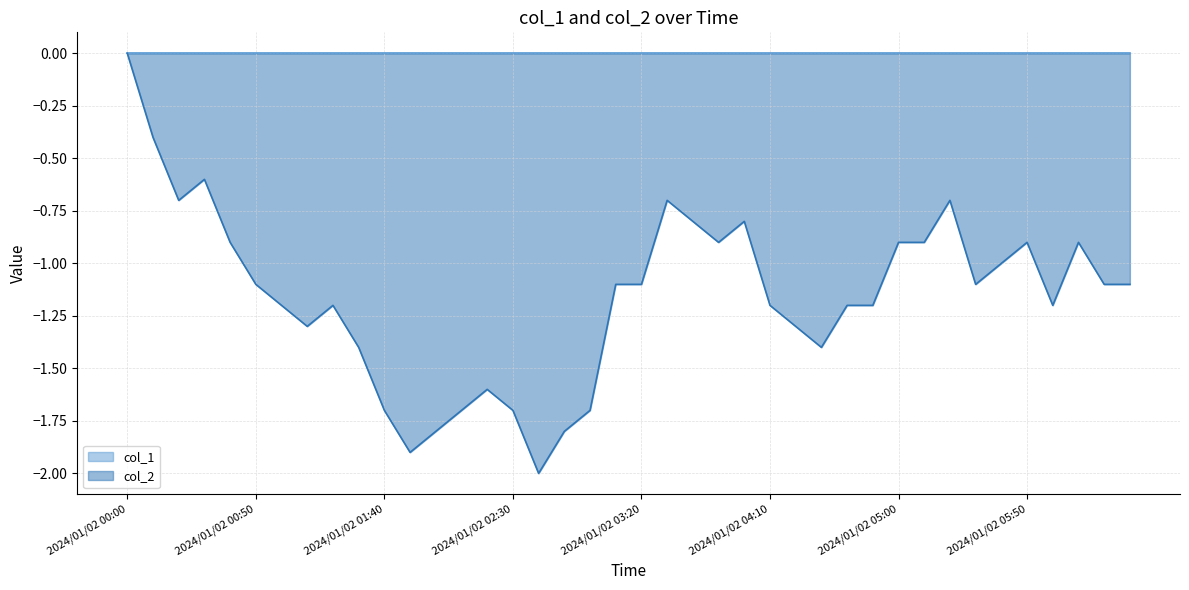

Between 2024/01/02 00:00 and 2024/01/02 03:10, which is larger?

2024/01/02 00:00